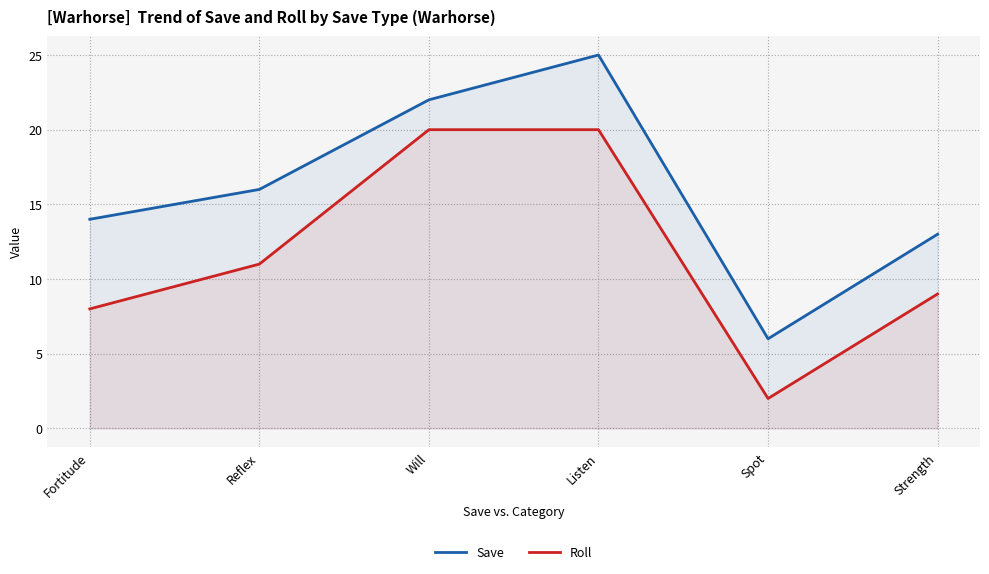

What is the difference between the maximum and minimum values in the Save series?

19